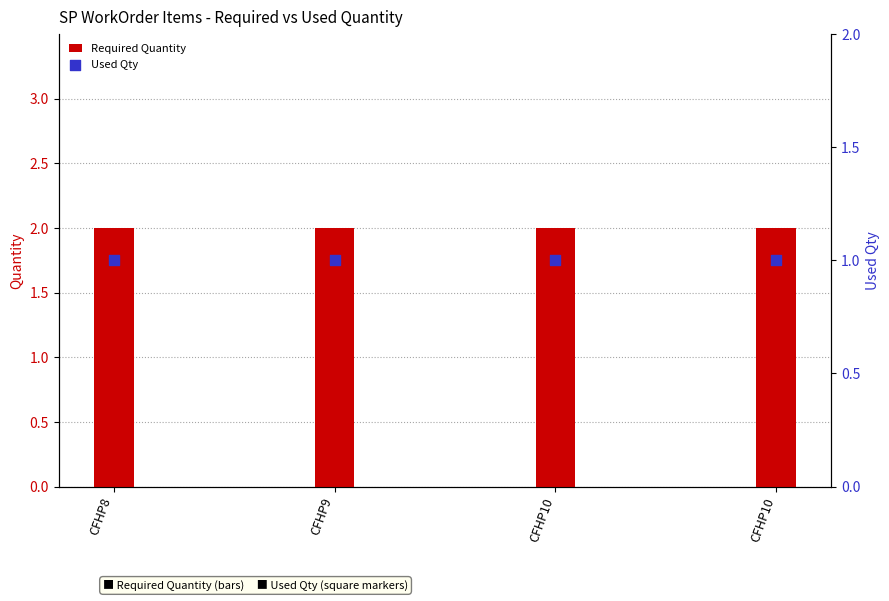

Is the value of Used Qty at CFHP9 greater than the value of Required Quantity at CFHP8?

No